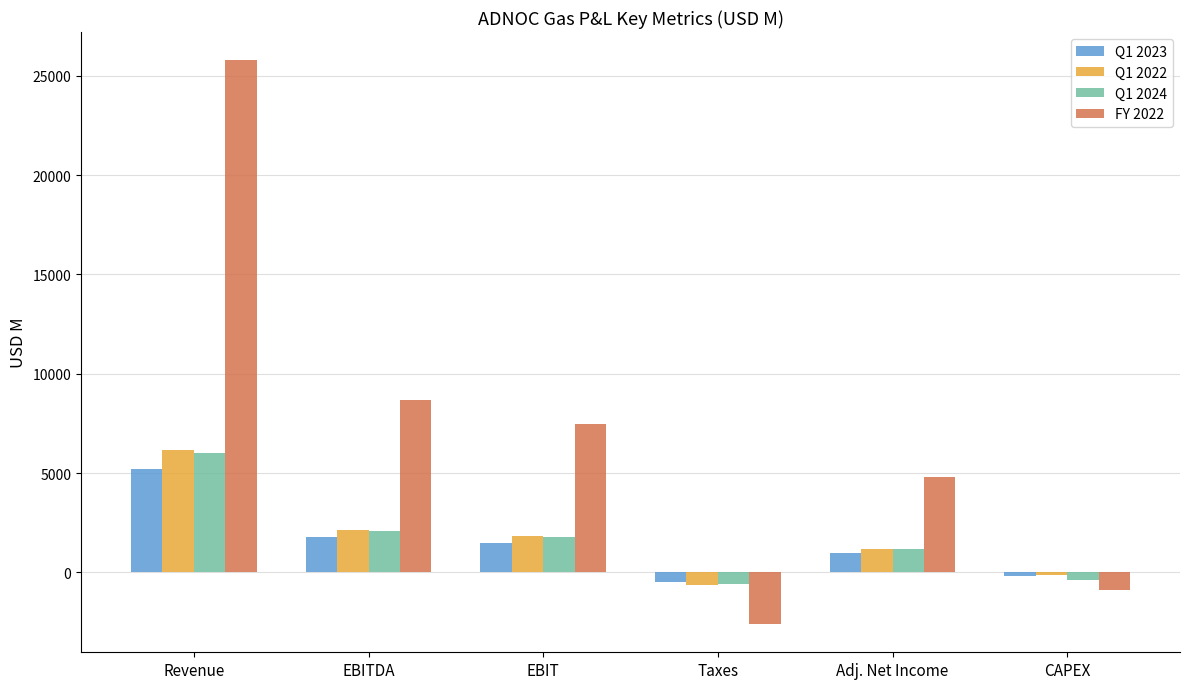

Count the number of data series in this chart.

4